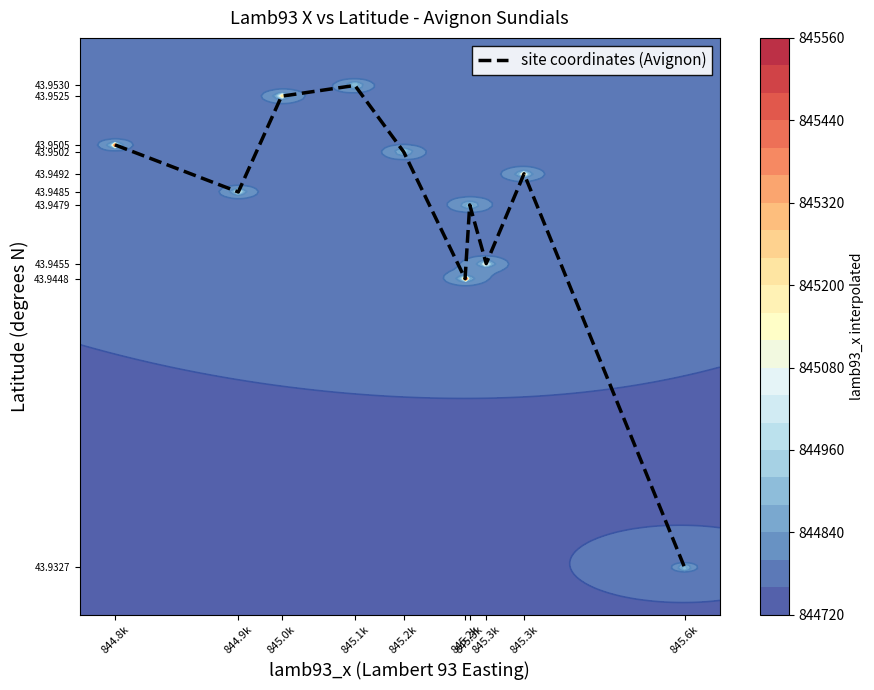

True or false: the data shows 43.9 at 845.2k.

True